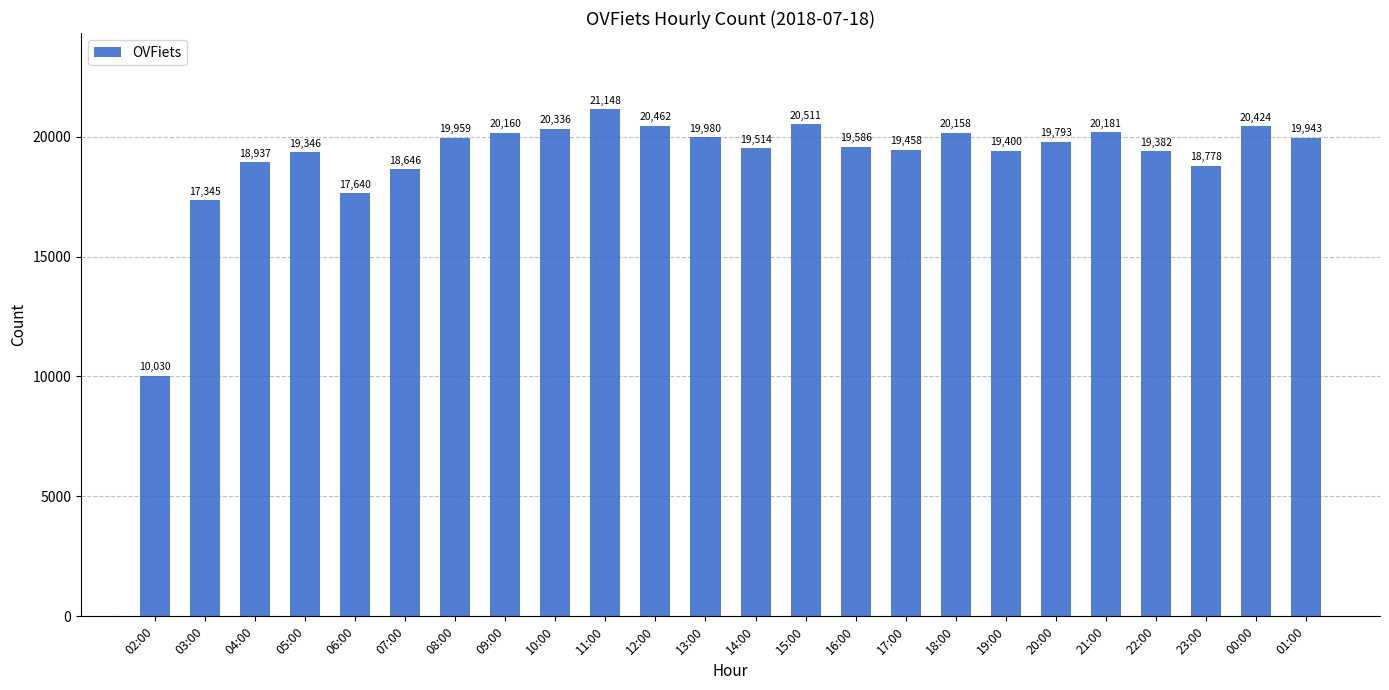

How many distinct data groups are displayed?

1